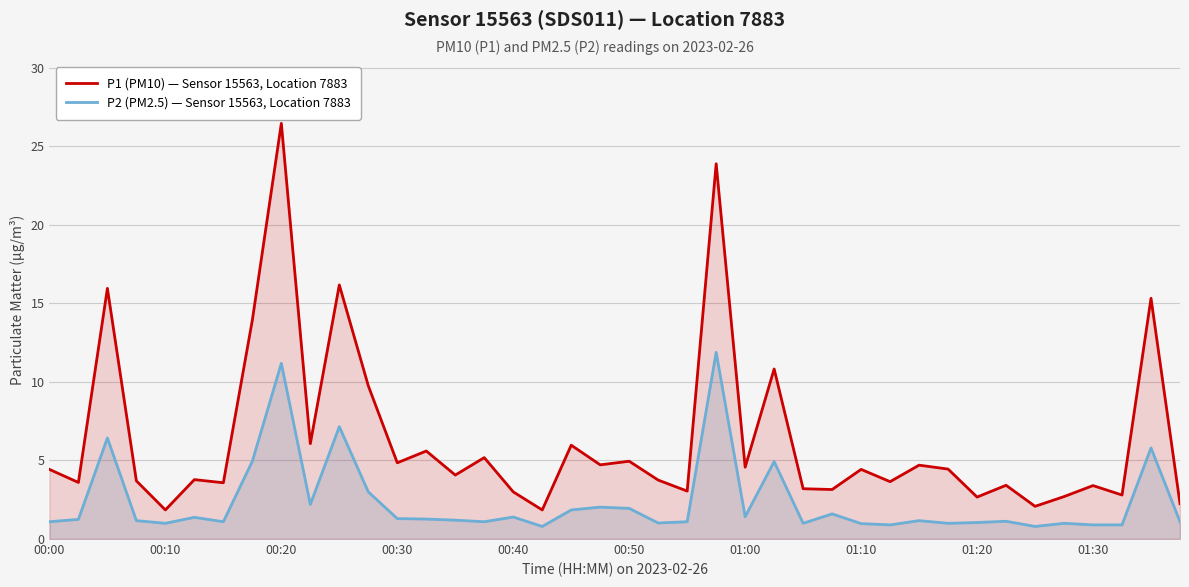

At which category is the sum across all series the highest?

00:20